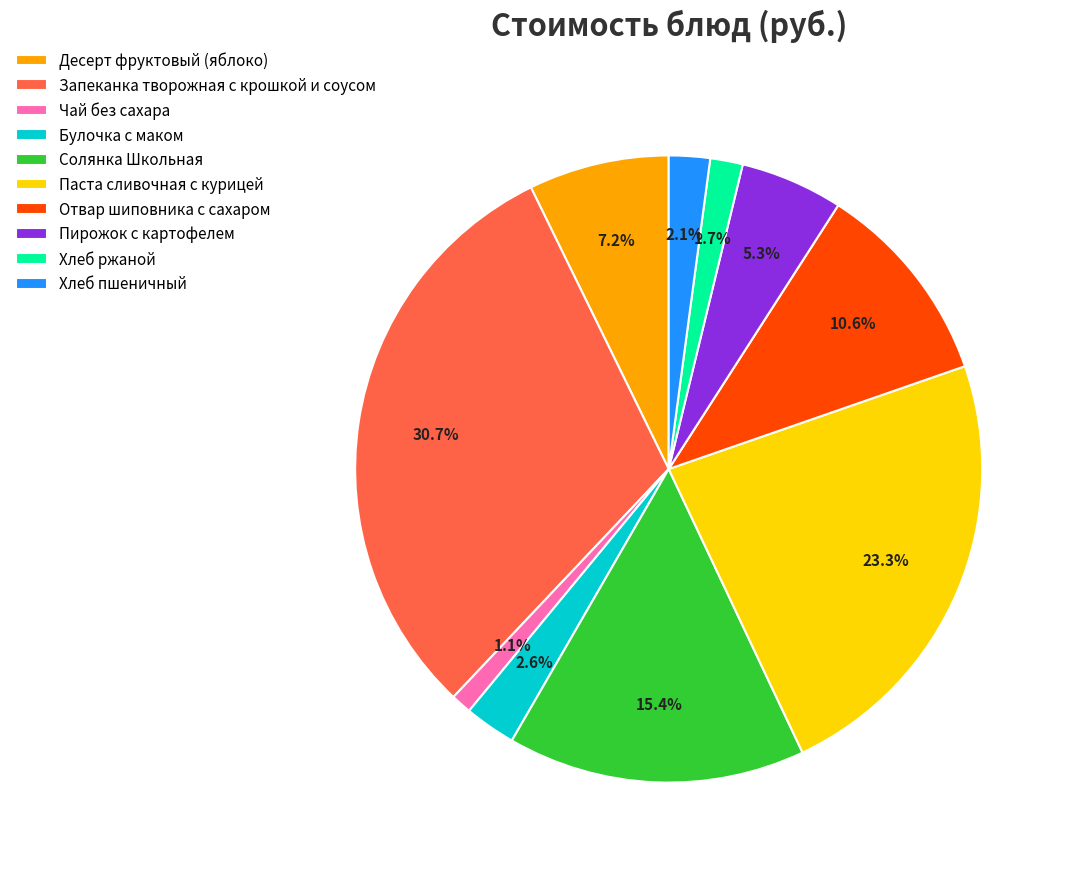

To the nearest percent, what is the difference between the Паста сливочная с курицей and Десерт фруктовый (яблоко) slice percentages?

16%